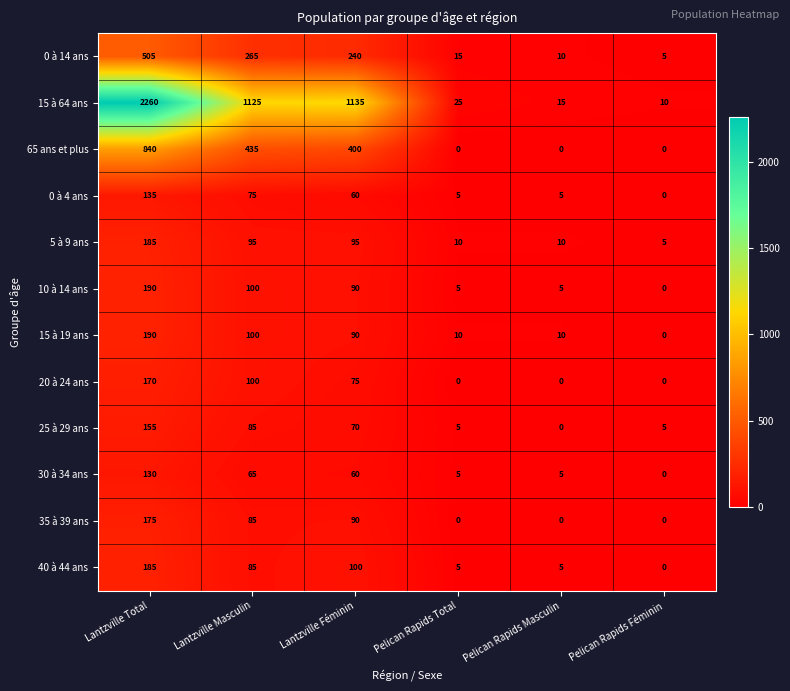

What is the spread (max minus min) of values at Lantzville Masculin?

1060